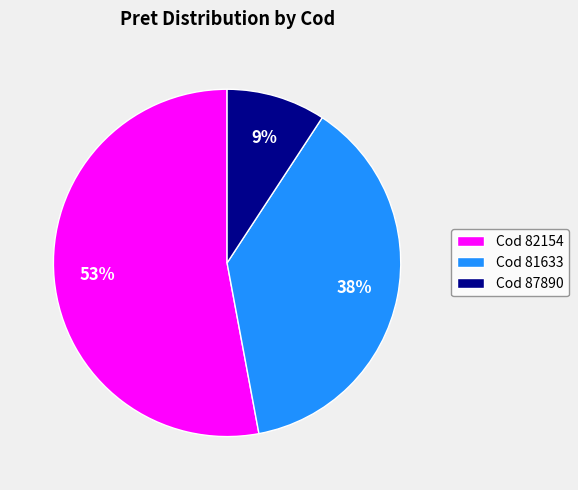

Rank the categories by value from lowest to highest.

Cod 87890, Cod 81633, Cod 82154